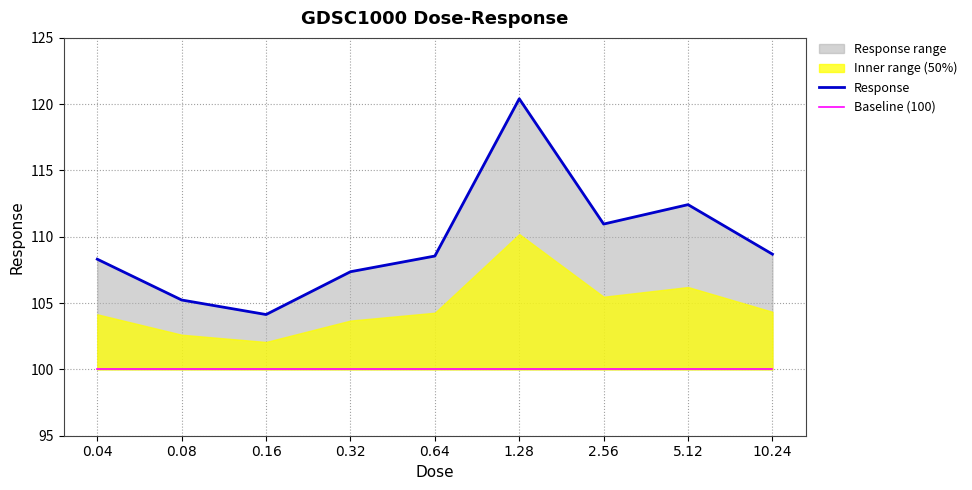

How many lines are shown in the chart?

2